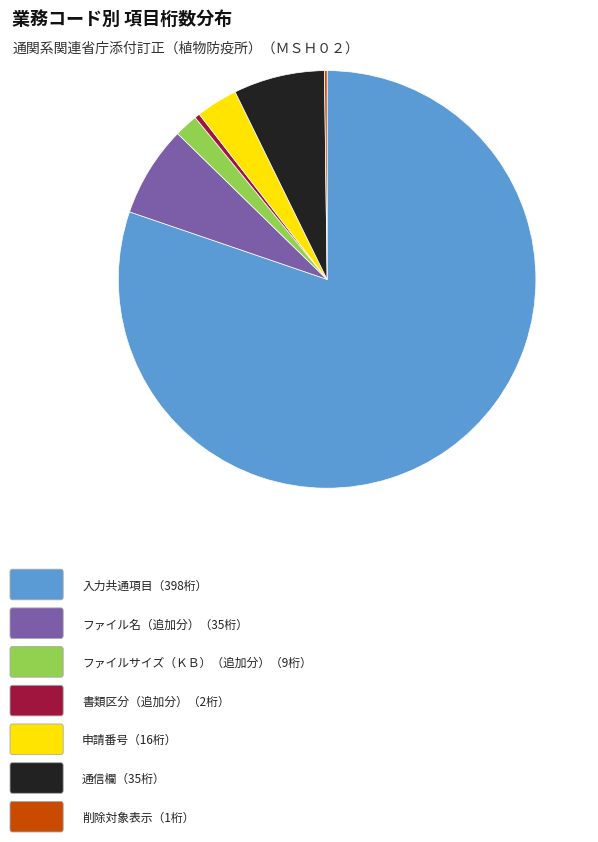

Does any single category account for the majority?

Yes